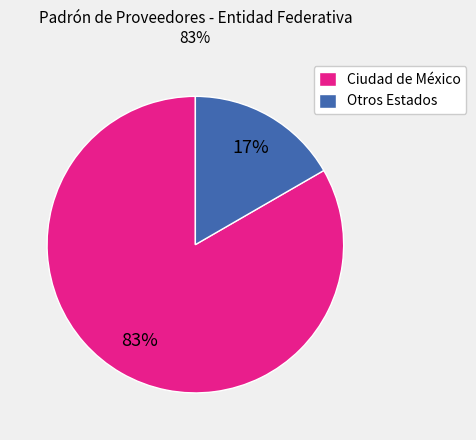

True or false: Ciudad de México accounts for 83% of the total.

True